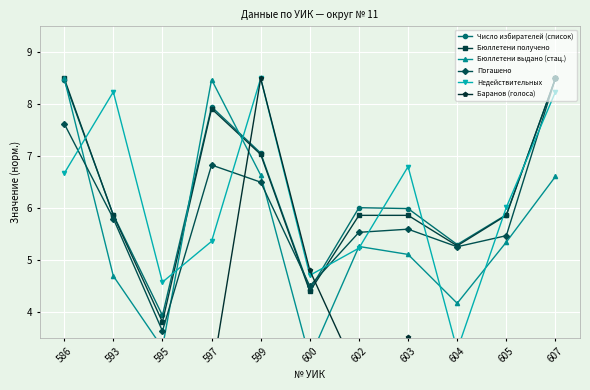

Which series changed the most between 599 and 600?

Недействительных